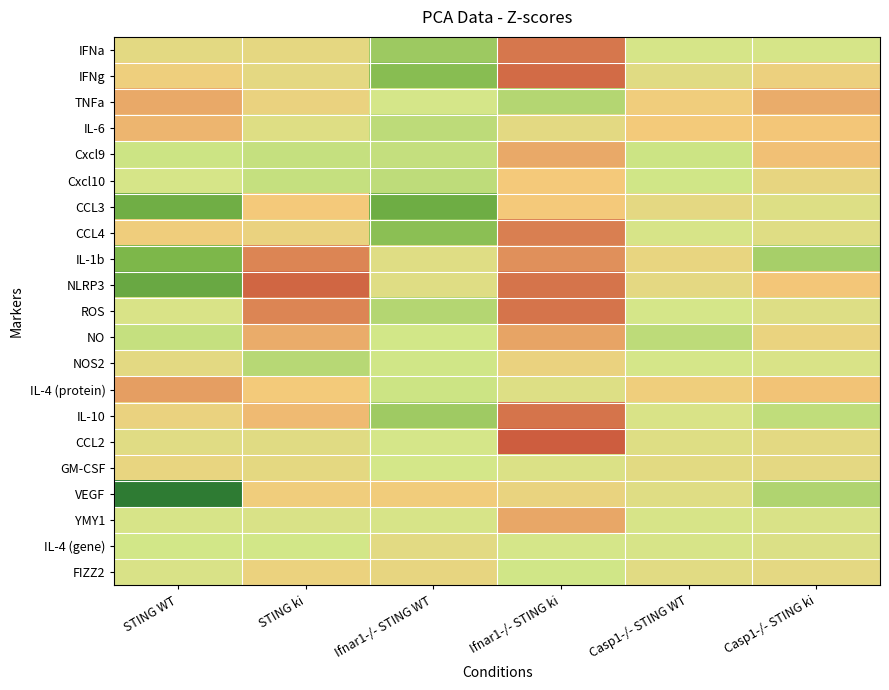

At which category is the sum across all series the highest?

Ifnar1-/- STING ki